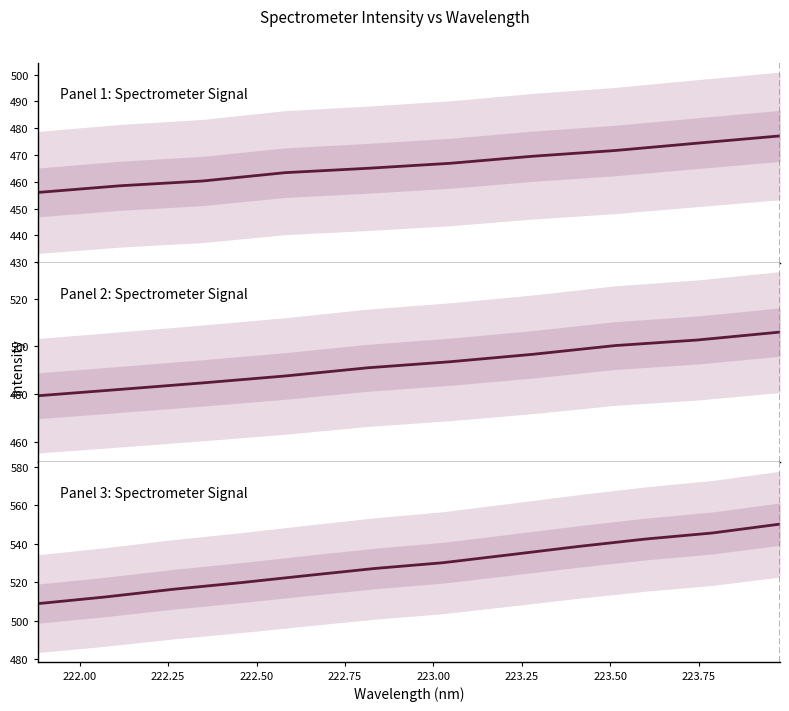

What is the greatest value displayed?

550.3